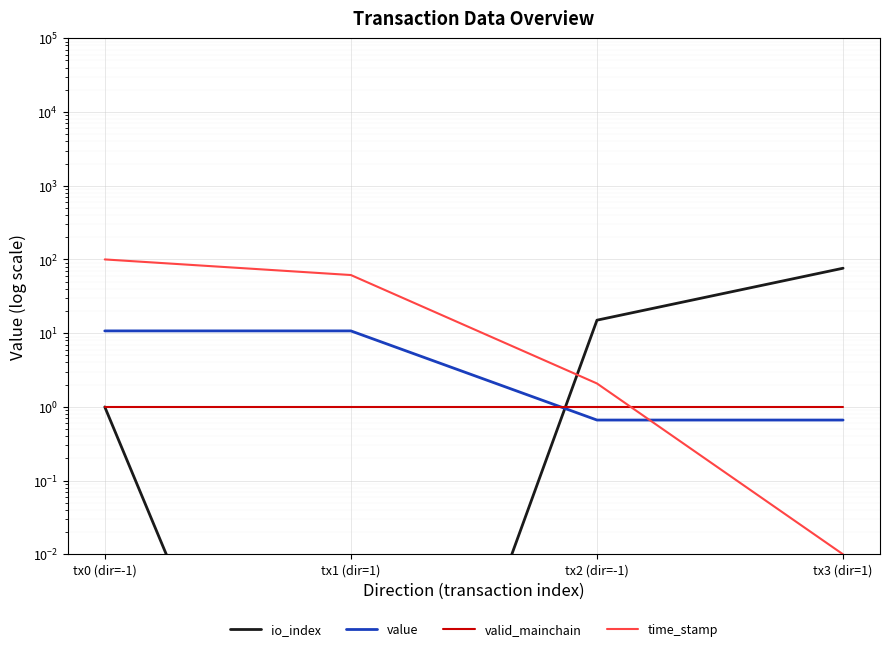

The value of valid_mainchain at tx0 (dir=-1) is 1.0. True or false?

True